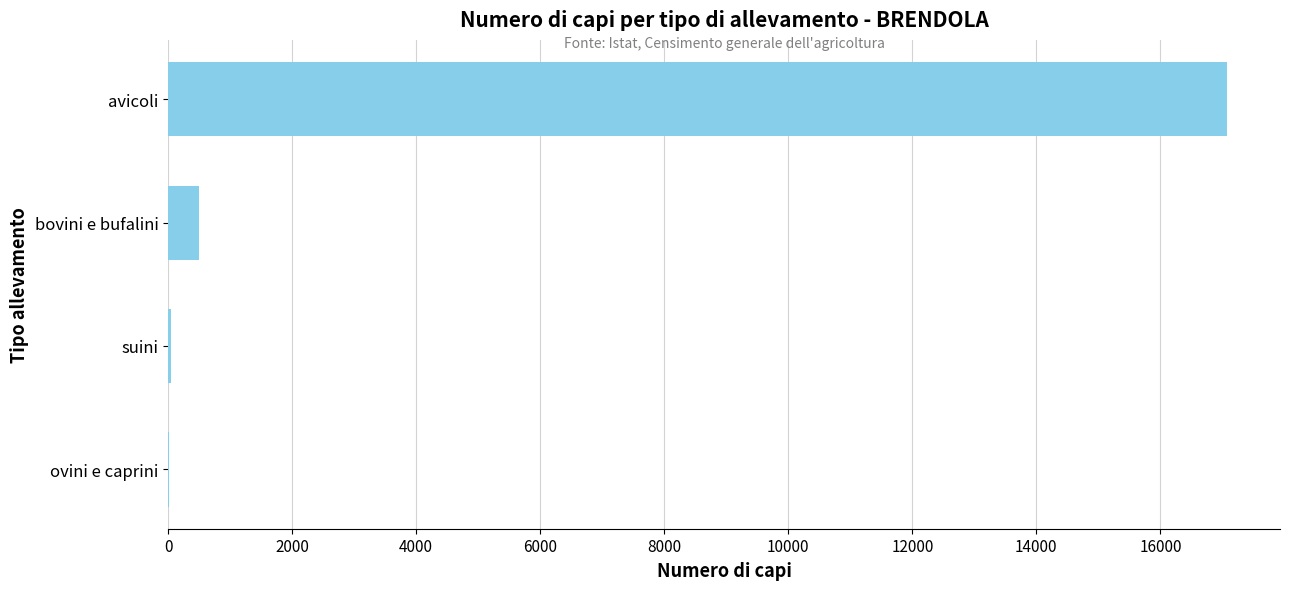

The value at avicoli is 17075. True or false?

True